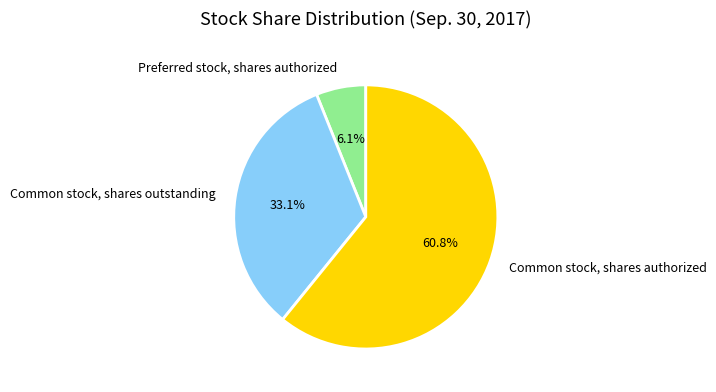

The Common stock, shares authorized slice represents 75% of the pie. True or false?

False